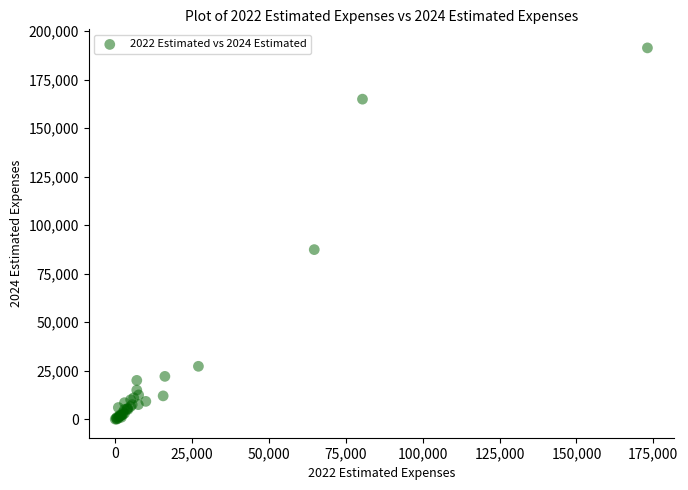

What Y value in the scatter plot is closest to 95718?

87424